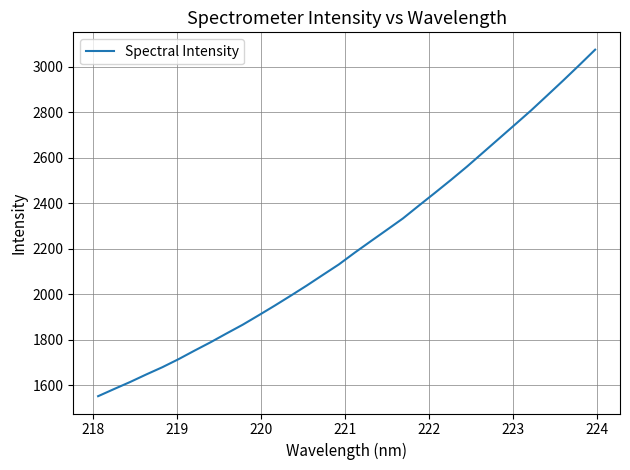

What is the difference between the maximum and minimum values?

1523.2